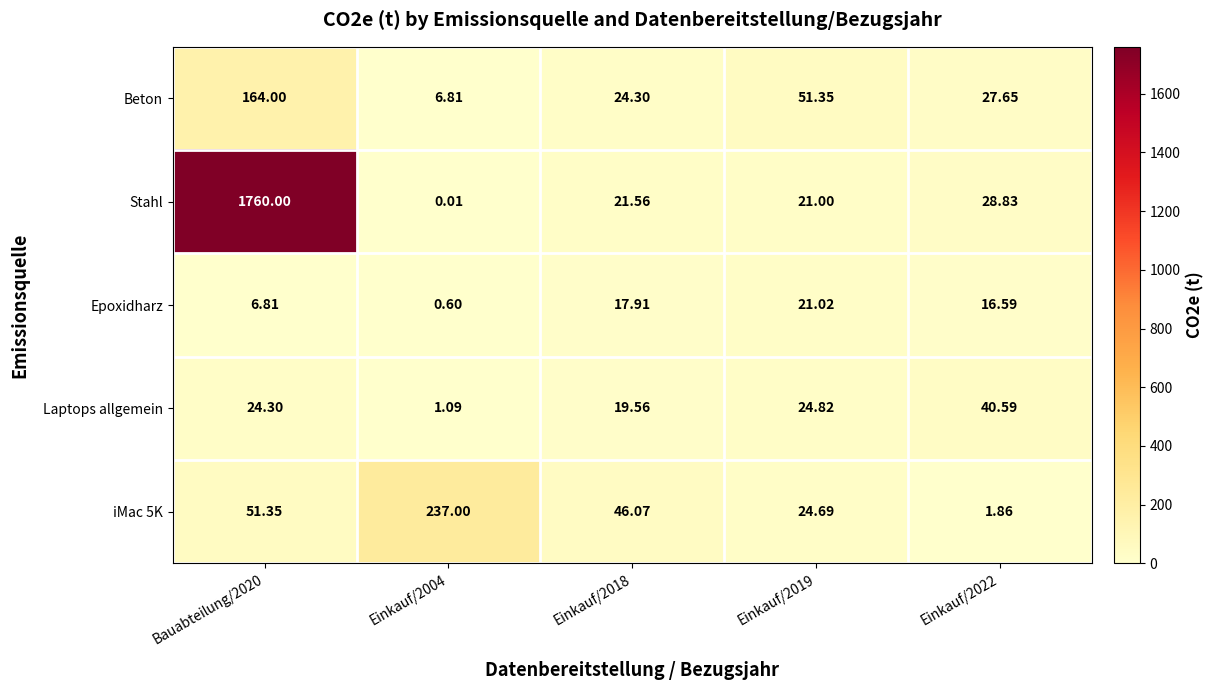

Which series has the largest total across all categories?

Stahl